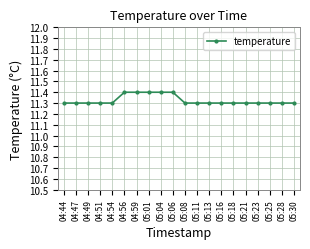

Is it true that the value at 05:06 is 16.2?

False